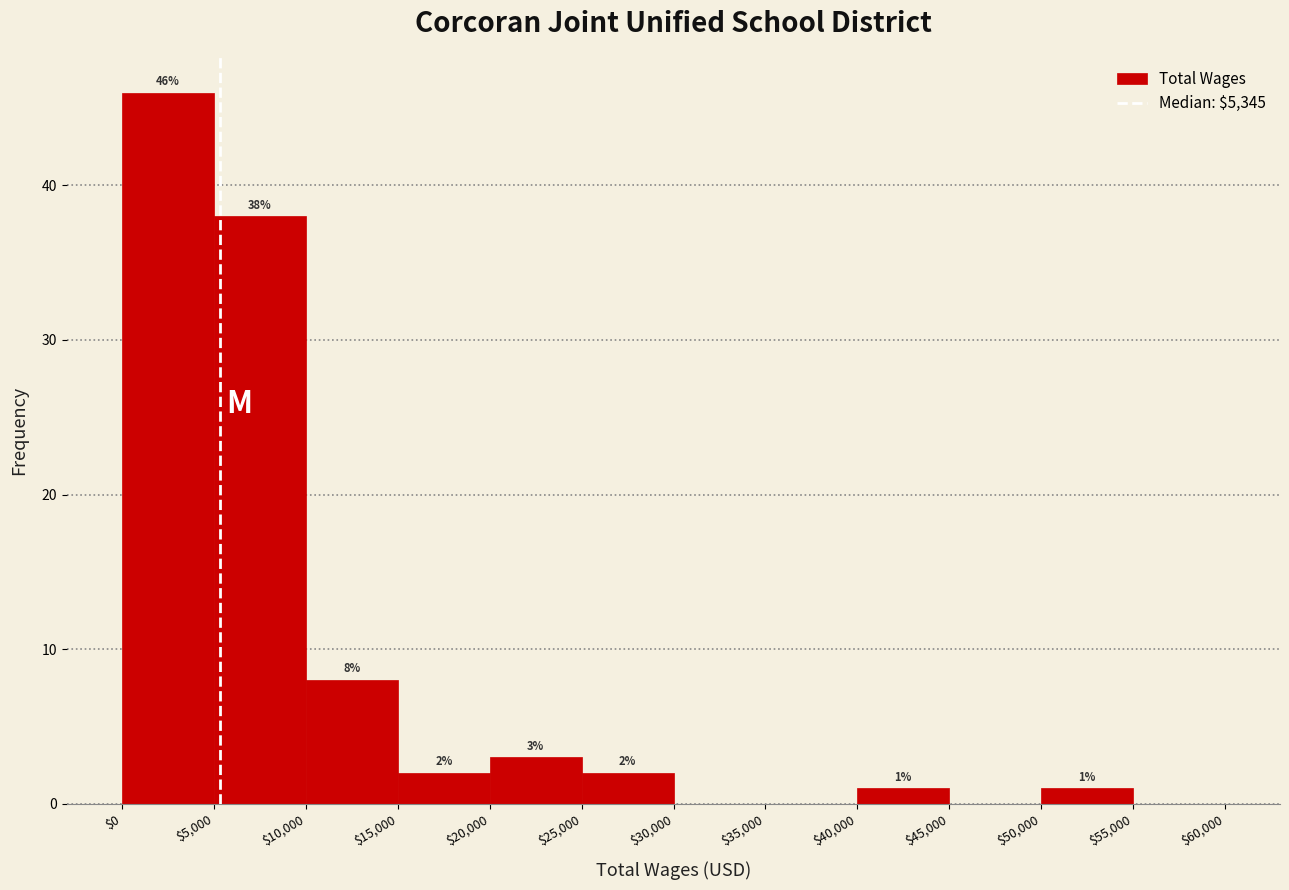

Over which range of the x-axis is the bar tallest?

$0 to $5,000